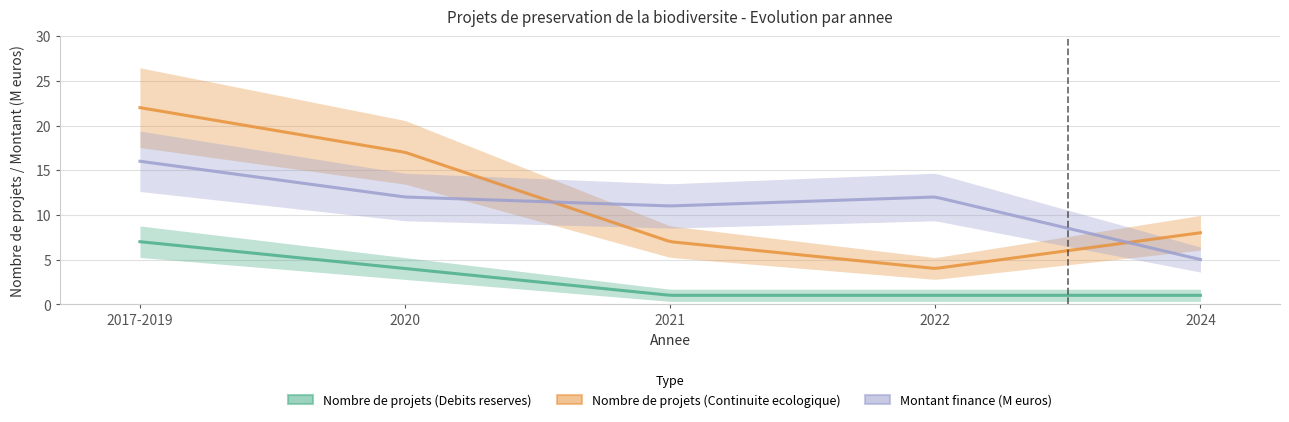

At which category does the chart reach its peak across all series?

2017-2019